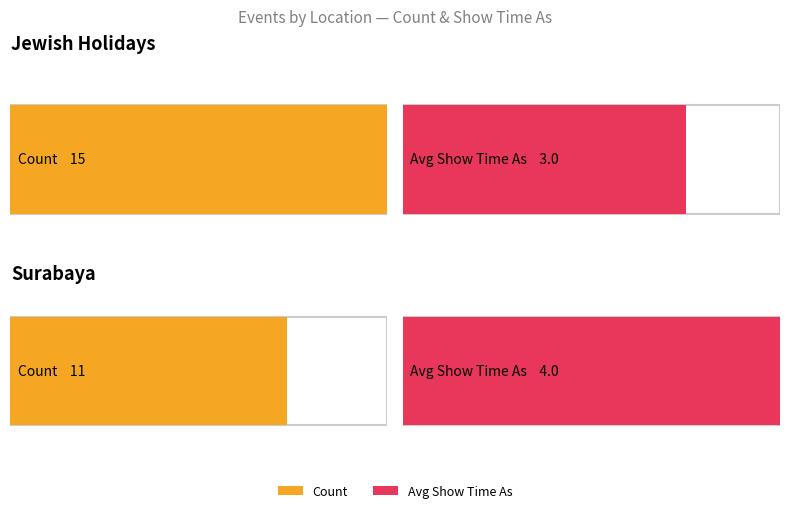

Is it true that Surabaya equals 1 at Surabaya?

False